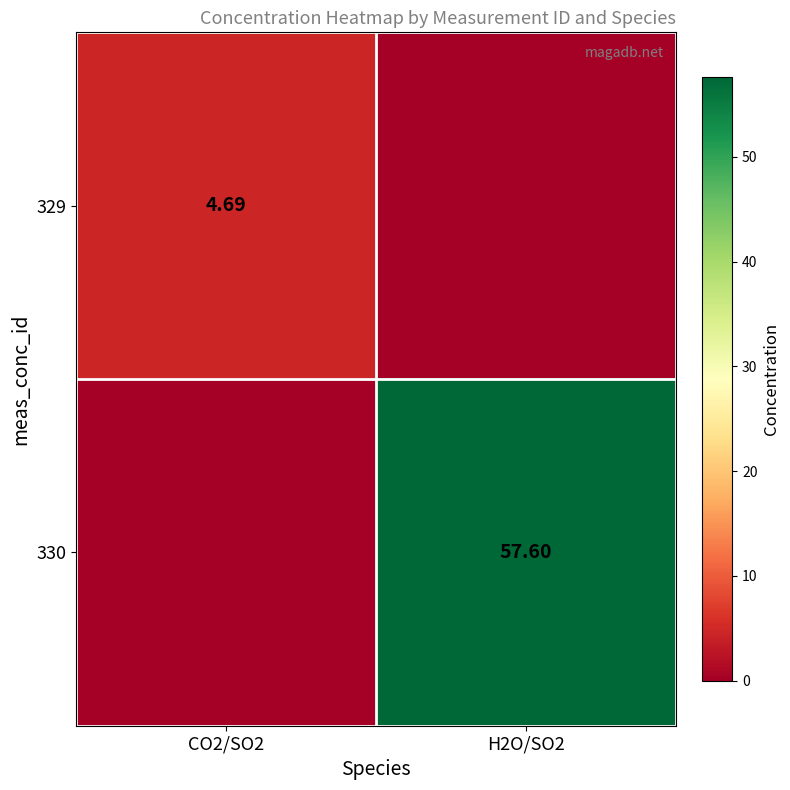

What is the maximum value for 330?

57.6